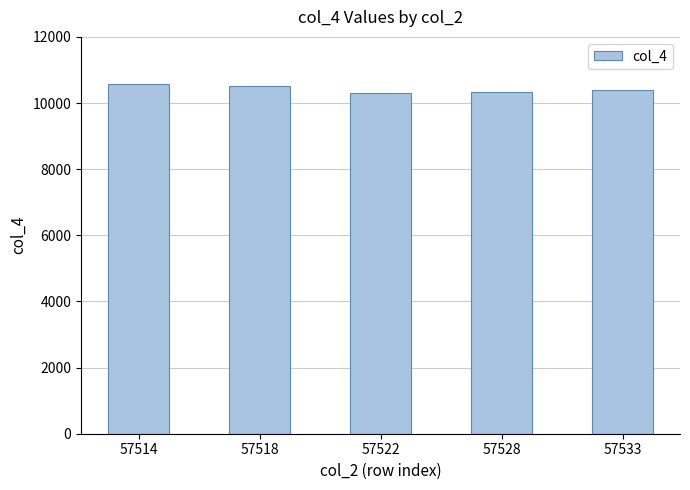

What is the minimum value shown in the chart?

10301